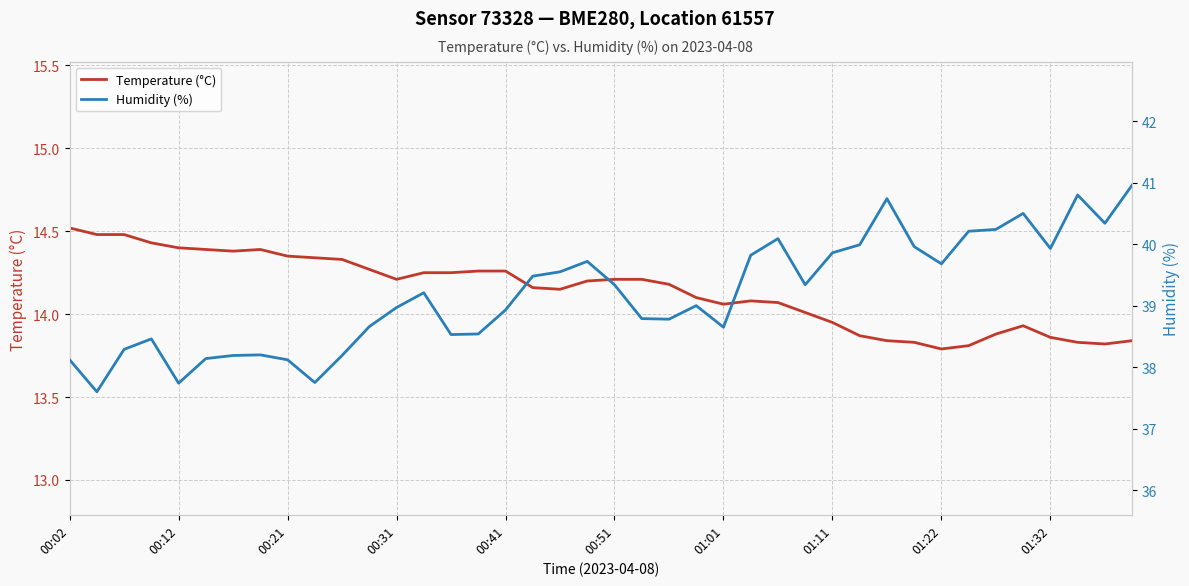

What is the average value of the Temperature (°C) series?

14.1